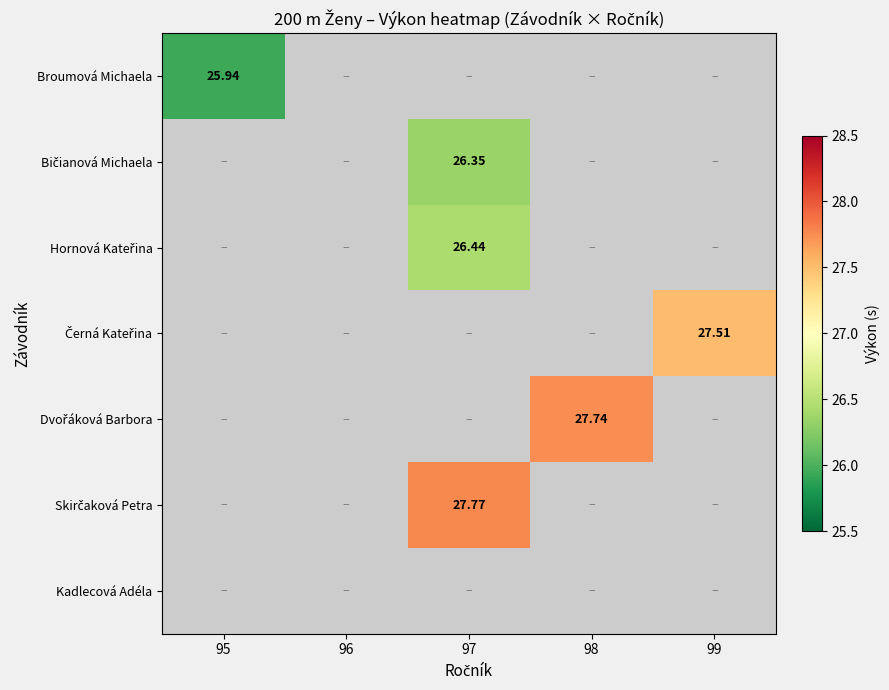

How many values in the Bičianová Michaela series exceed 26?

1